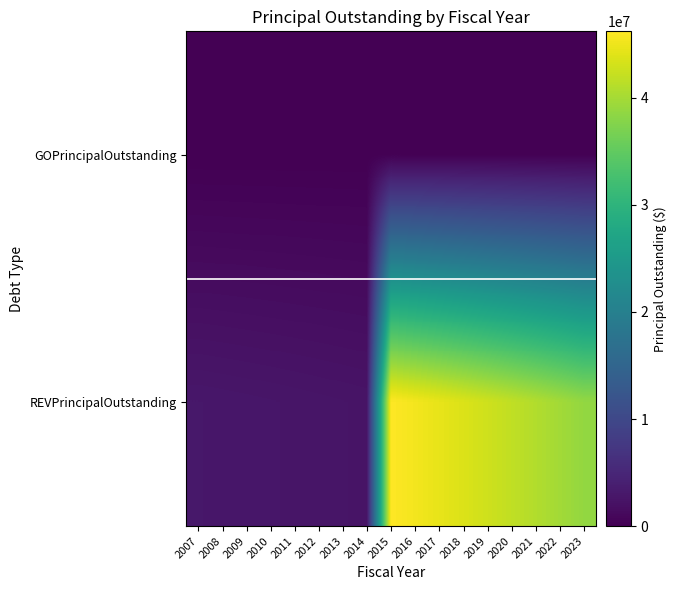

List the series in order of their peak value, highest first.

REVPrincipalOutstanding, GOPrincipalOutstanding